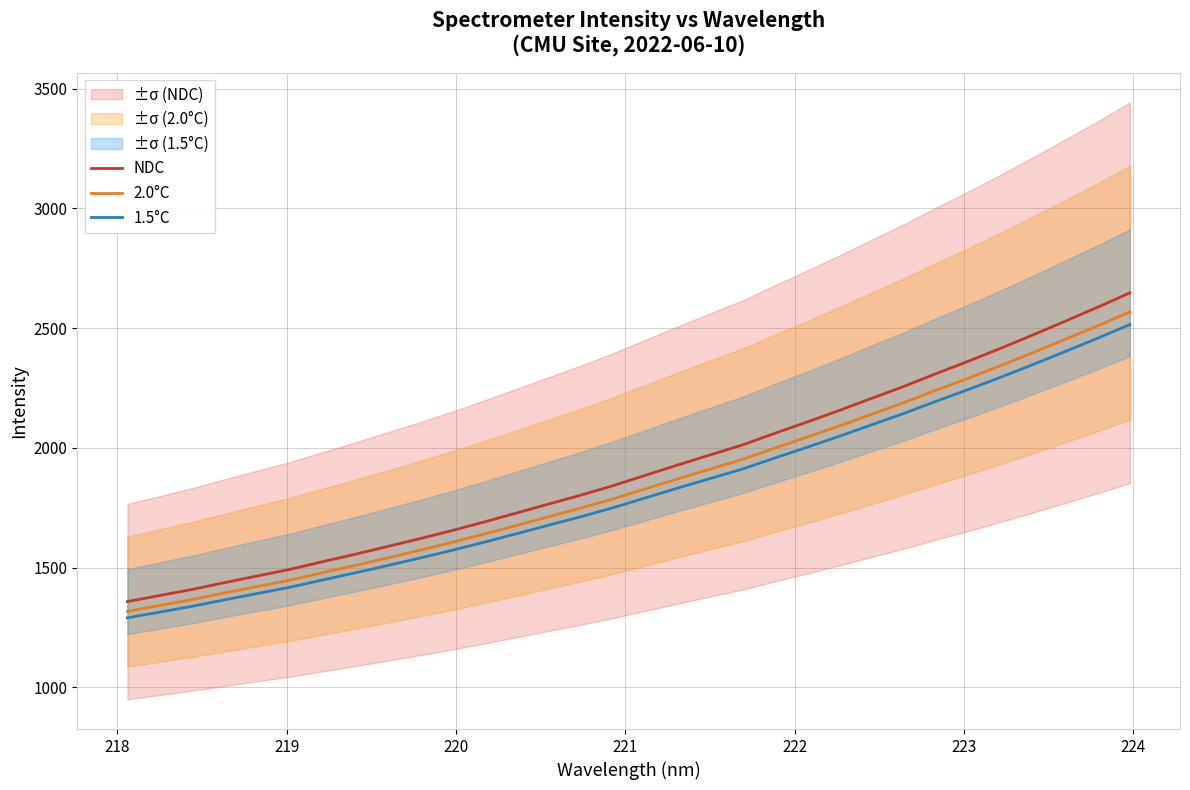

What is the minimum value for 2.0°C?

1318.0